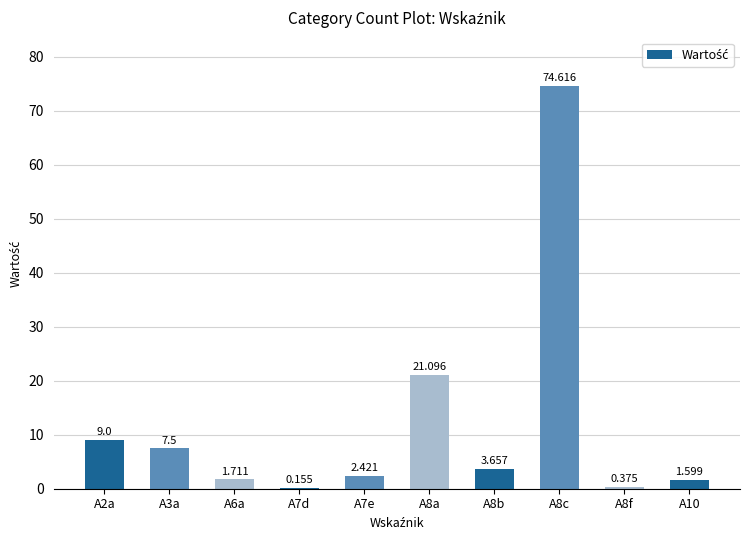

Approximately how many times larger is the value at A3a compared to A10?

4.7